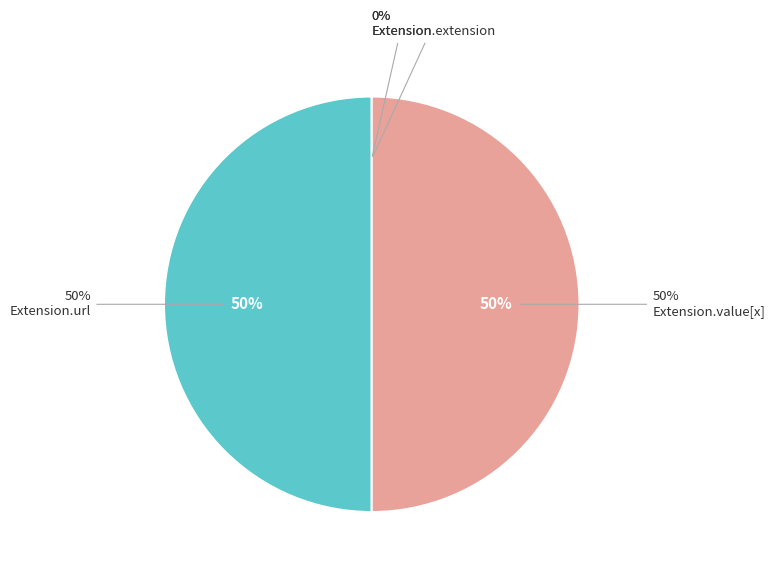

What percentage is NOT represented by Extension.extension?

100.0%